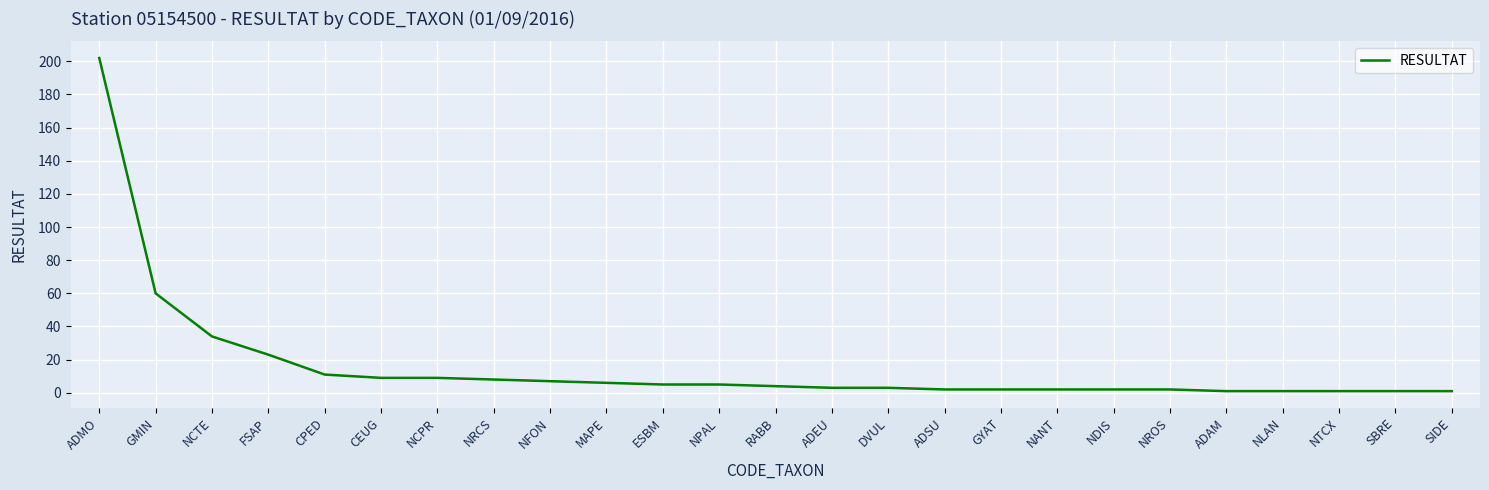

Which label corresponds to the largest value in the chart?

ADMO